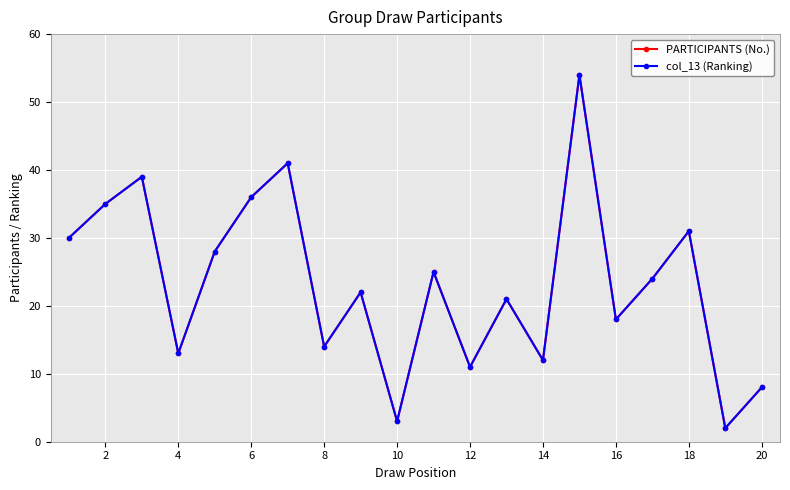

Does the chart have visible grid lines?

Yes